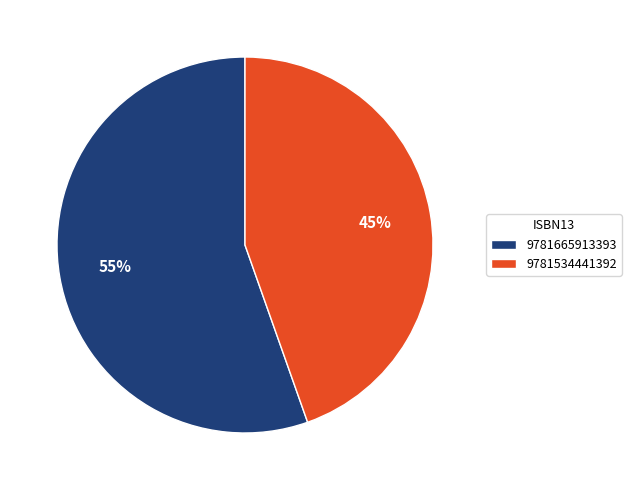

Combined, do 9781534441392 and 9781665913393 account for over 50%?

Yes